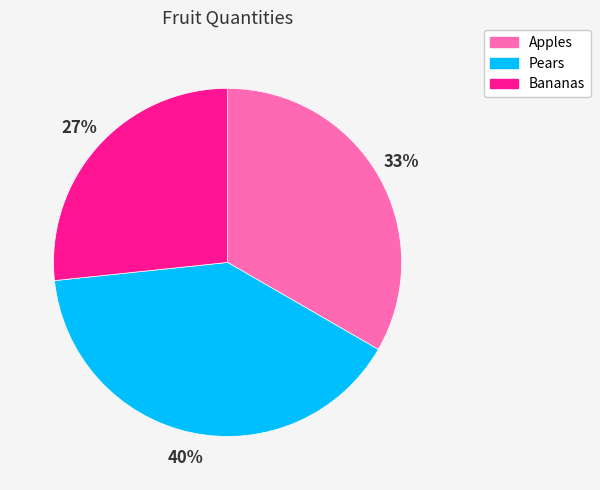

What percentage is the Pears slice, to the nearest percent?

40%